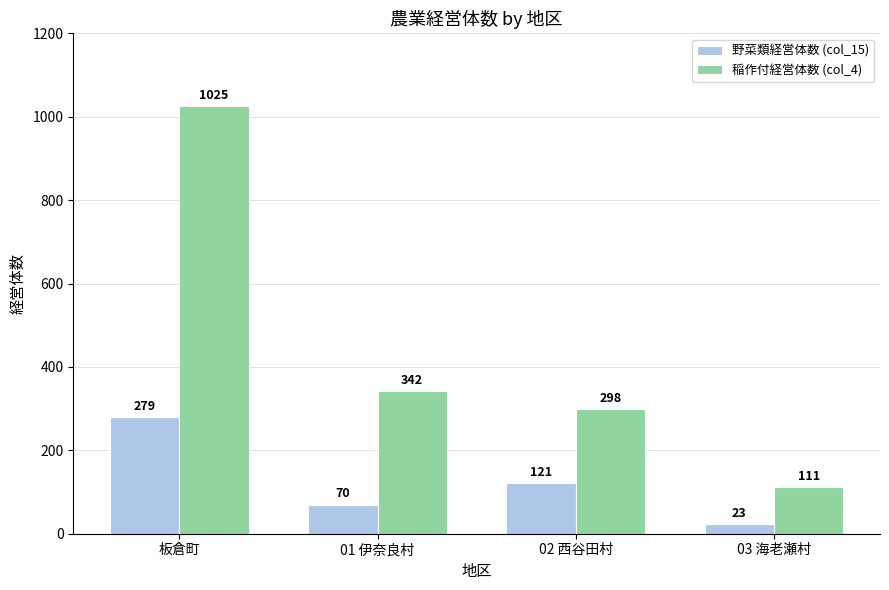

What is the difference between the second highest and second lowest values in the 稲作付経営体数 (col_4) series?

44